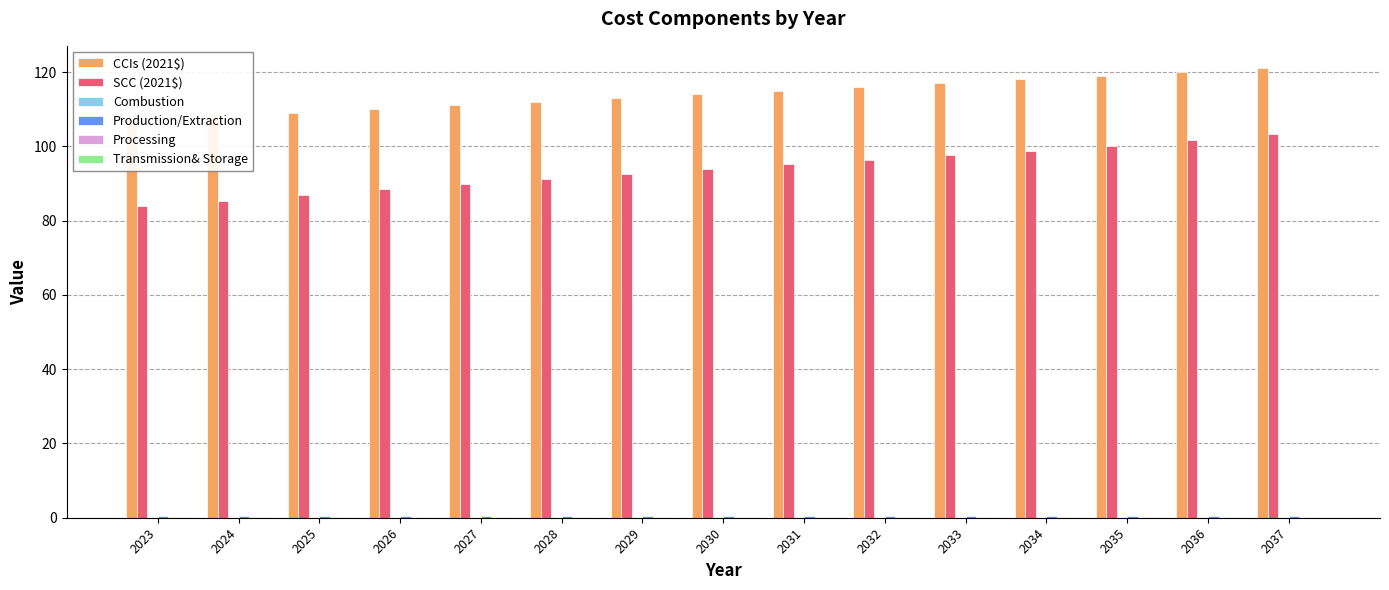

What is the highest value of the SCC (2021$) series?

103.2